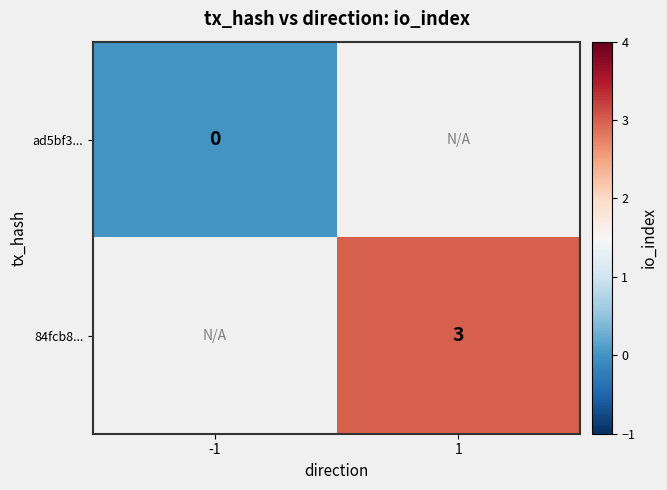

The 84fcb8... series shows 3 at 1. True or false?

True